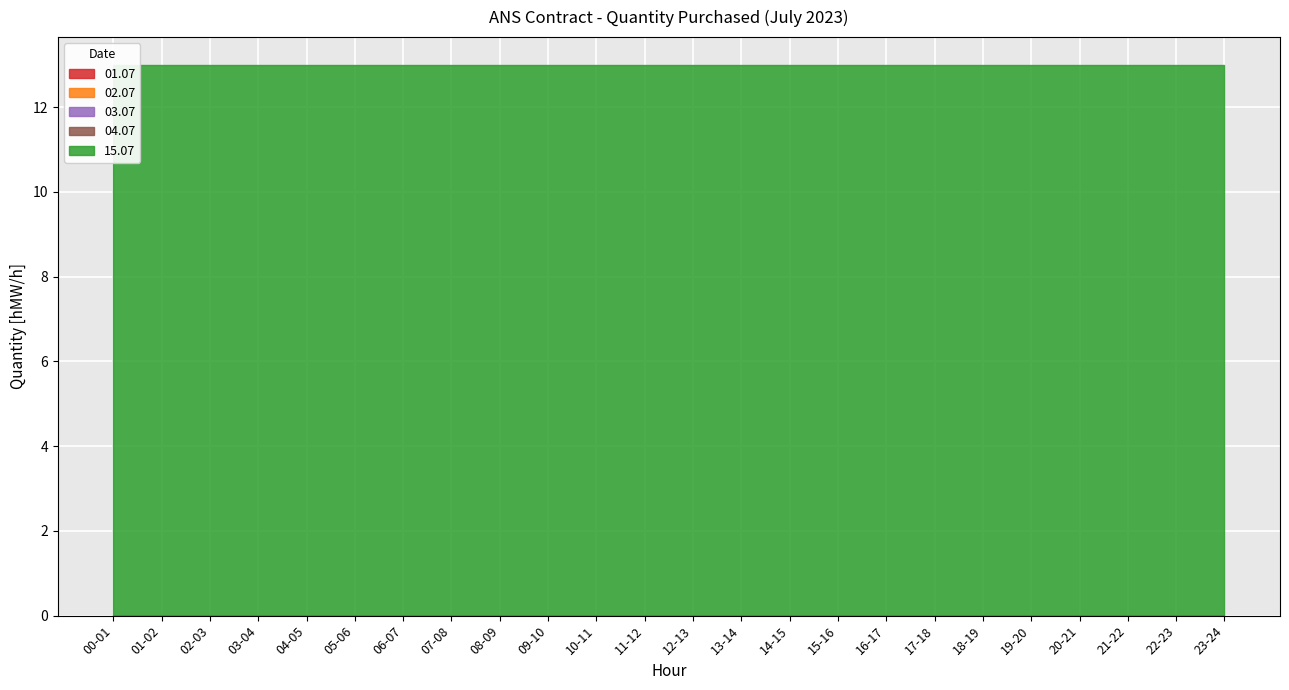

What is the label of the 18th point from the right?

06-07